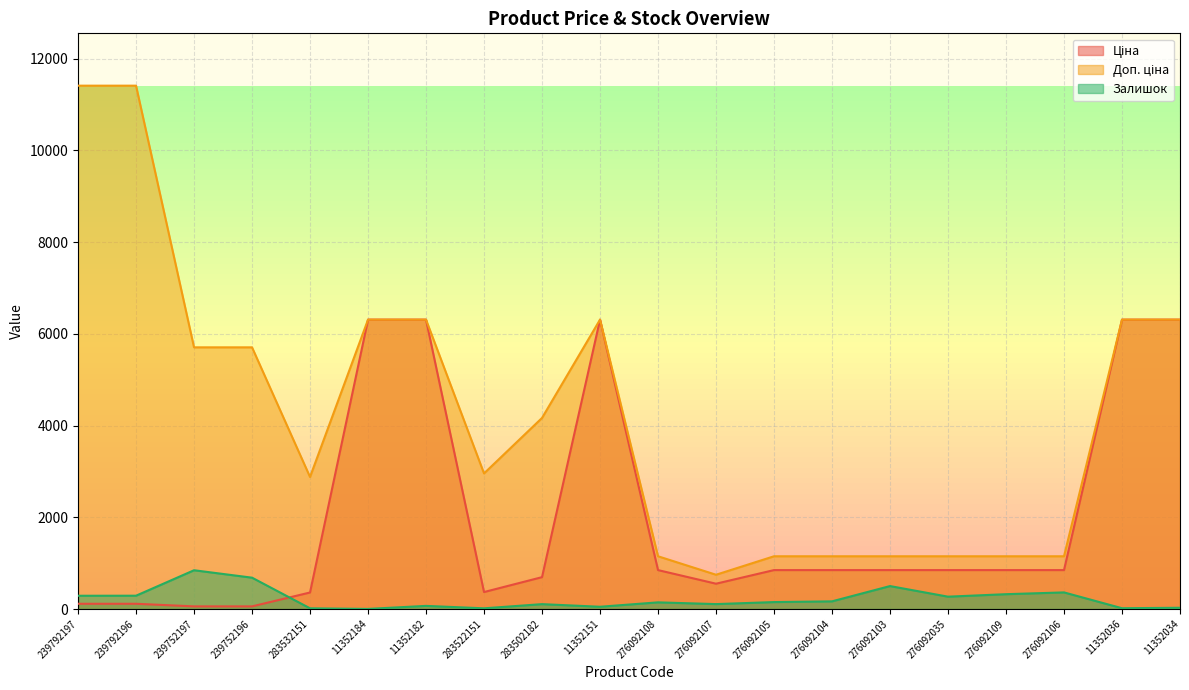

Which label corresponds to the smallest value in the chart?

11352184